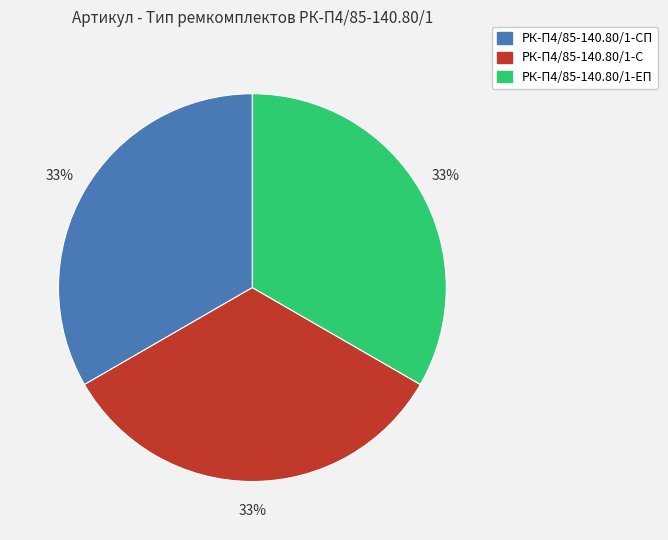

Combined, do РК-П4/85-140.80/1-ЕП and РК-П4/85-140.80/1-СП account for over 50%?

Yes